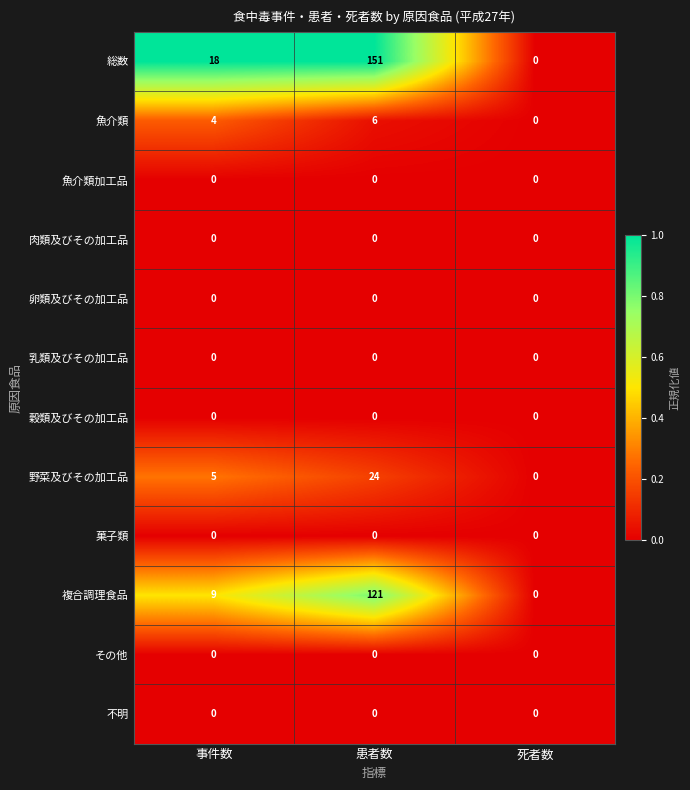

Which series has the largest total across all categories?

総数